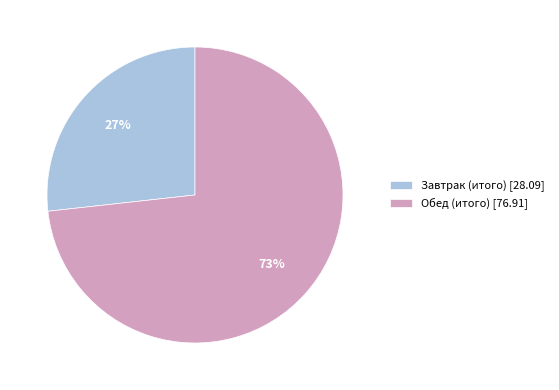

To the nearest percent, what portion does Обед (итого) represent?

73%